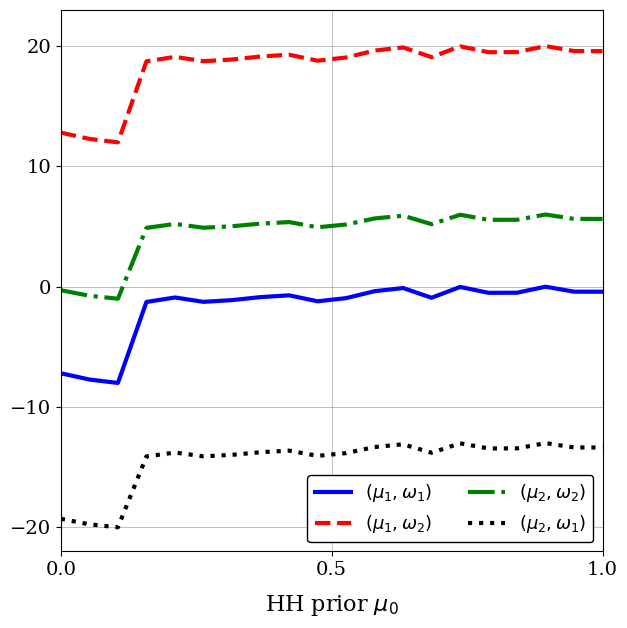

What is the smallest value displayed?

-20.0